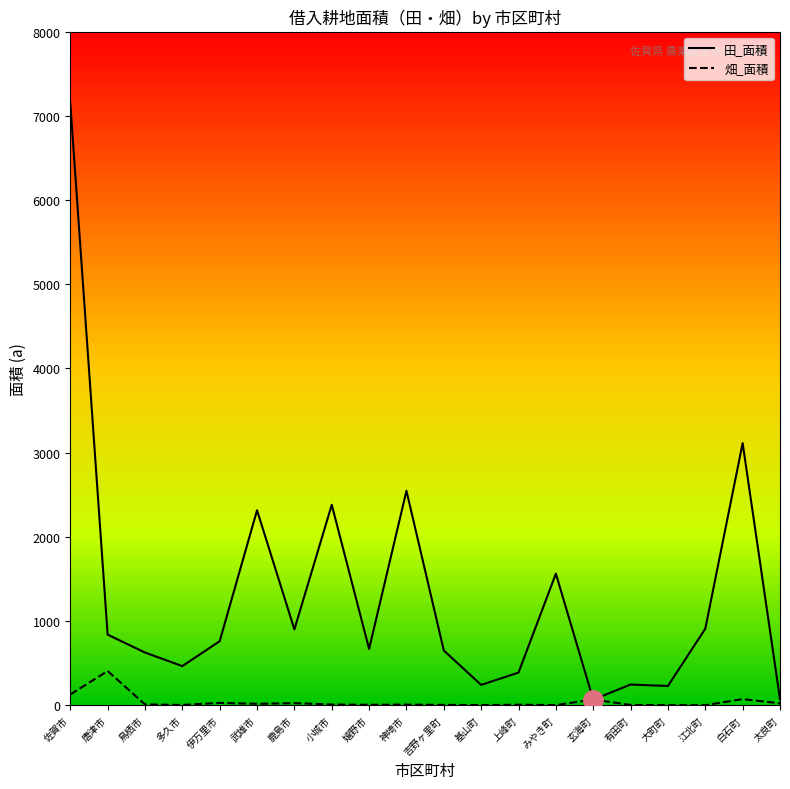

At which category does the chart reach its peak across all series?

佐賀市